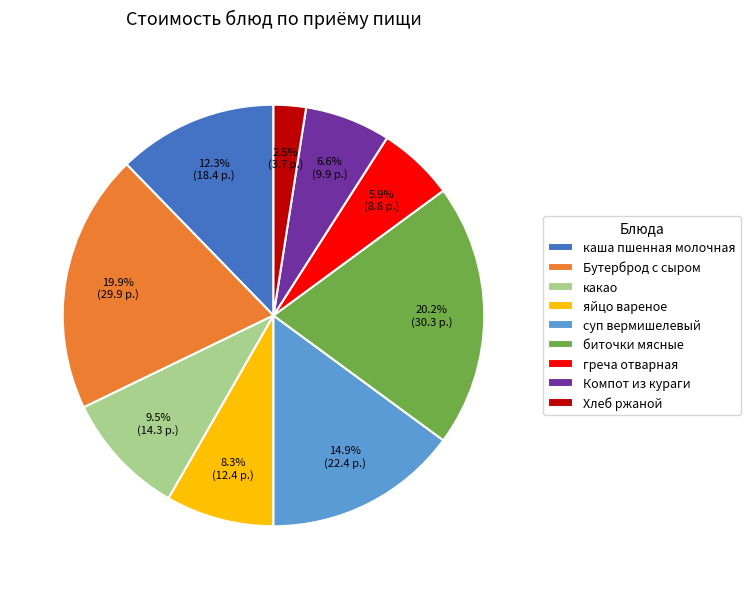

Approximately how many times larger is the value at каша пшенная молочная compared to какао?

1.3